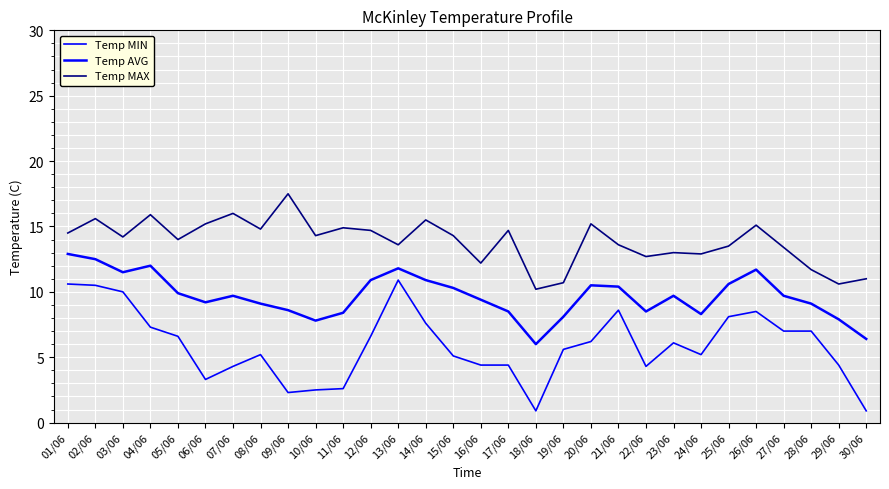

Reading left to right, list all the values displayed in this chart.

Temp MIN: 01/06=10.6	02/06=10.5	03/06=10.0	04/06=7.3	05/06=6.6	06/06=3.3	07/06=4.3	08/06=5.2	09/06=2.3	10/06=2.5	11/06=2.6	12/06=6.6	13/06=10.9	14/06=7.6	15/06=5.1	16/06=4.4	17/06=4.4	18/06=0.9	19/06=5.6	20/06=6.2	21/06=8.6	22/06=4.3	23/06=6.1	24/06=5.2	25/06=8.1	26/06=8.5	27/06=7.0	28/06=7.0	29/06=4.4	30/06=0.9
Temp AVG: 01/06=12.9	02/06=12.5	03/06=11.5	04/06=12.0	05/06=9.9	06/06=9.2	07/06=9.7	08/06=9.1	09/06=8.6	10/06=7.8	11/06=8.4	12/06=10.9	13/06=11.8	14/06=10.9	15/06=10.3	16/06=9.4	17/06=8.5	18/06=6.0	19/06=8.1	20/06=10.5	21/06=10.4	22/06=8.5	23/06=9.7	24/06=8.3	25/06=10.6	26/06=11.7	27/06=9.7	28/06=9.1	29/06=7.9	30/06=6.4
Temp MAX: 01/06=14.5	02/06=15.6	03/06=14.2	04/06=15.9	05/06=14.0	06/06=15.2	07/06=16.0	08/06=14.8	09/06=17.5	10/06=14.3	11/06=14.9	12/06=14.7	13/06=13.6	14/06=15.5	15/06=14.3	16/06=12.2	17/06=14.7	18/06=10.2	19/06=10.7	20/06=15.2	21/06=13.6	22/06=12.7	23/06=13.0	24/06=12.9	25/06=13.5	26/06=15.1	27/06=13.4	28/06=11.7	29/06=10.6	30/06=11.0